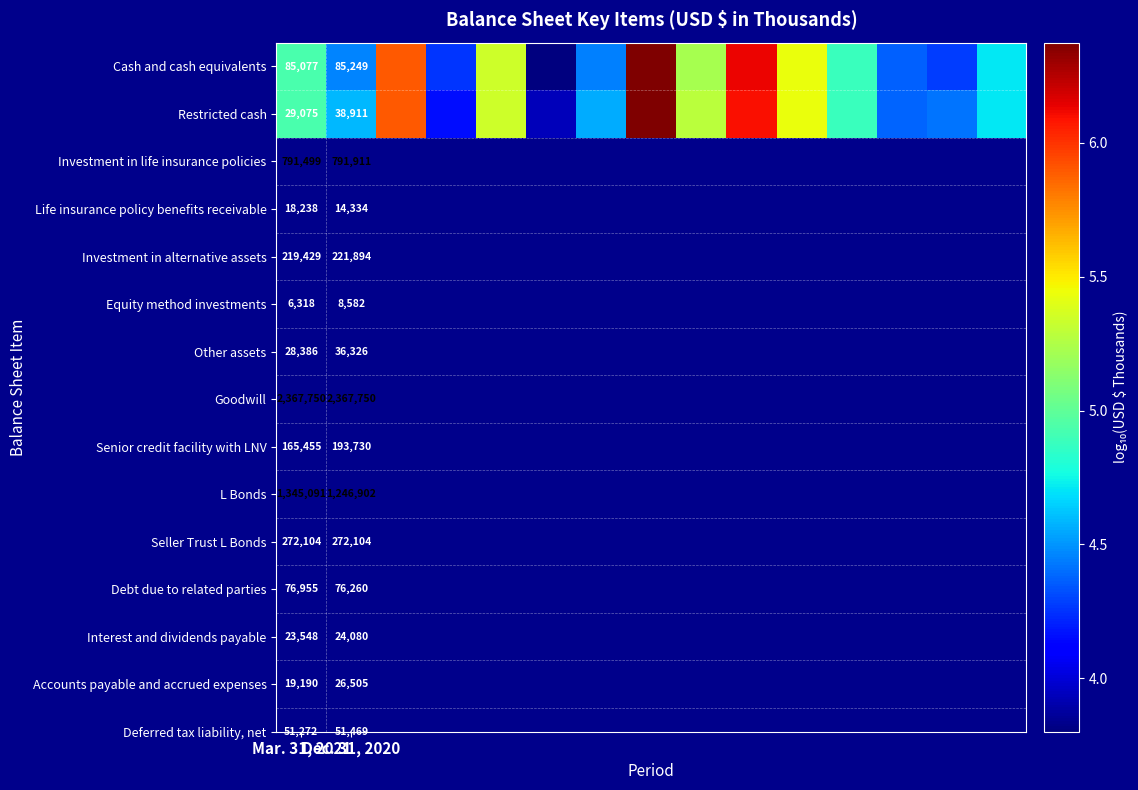

Which has a higher value, 11 or 8?

8